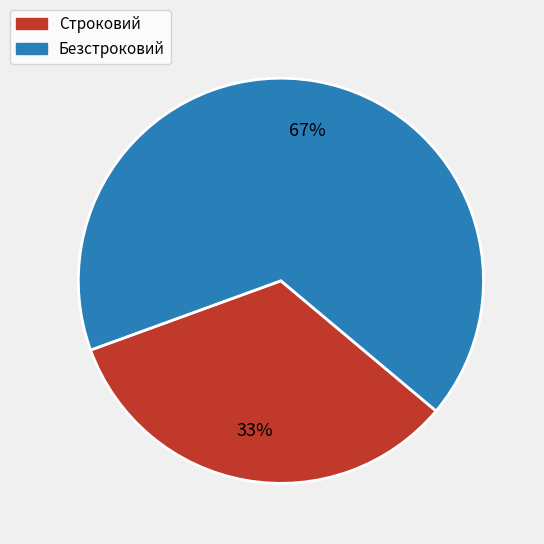

Which slice is the largest?

Безстроковий